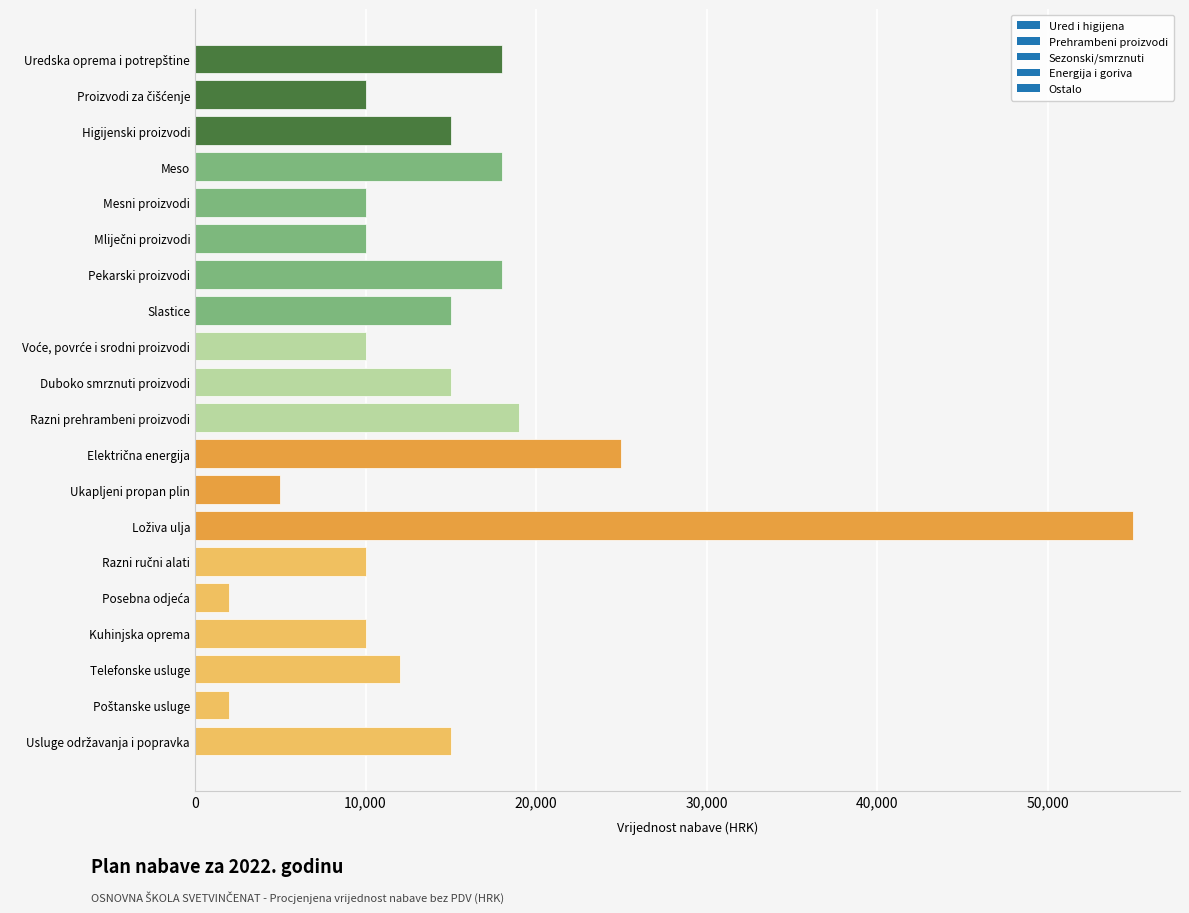

Reading bottom to top, what are all the values shown in this chart?

15000	2000	12000	10000	2000	10000	55000	5000	25000	19000	15000	10000	15000	18000	10000	10000	18000	15000	10000	18000